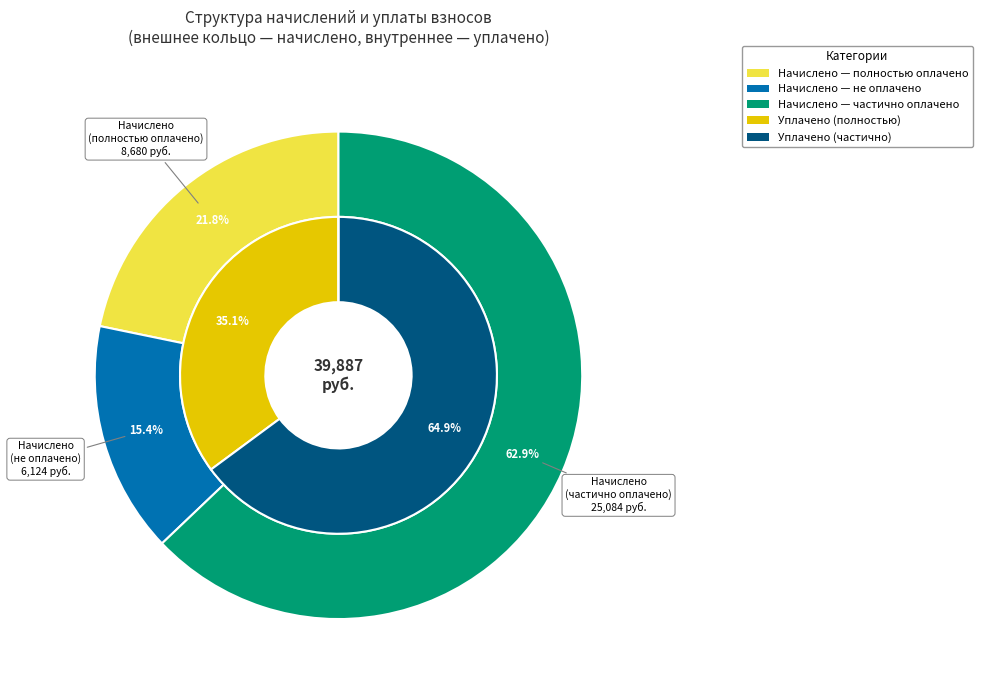

Does 24 account for over 50% of the chart?

No